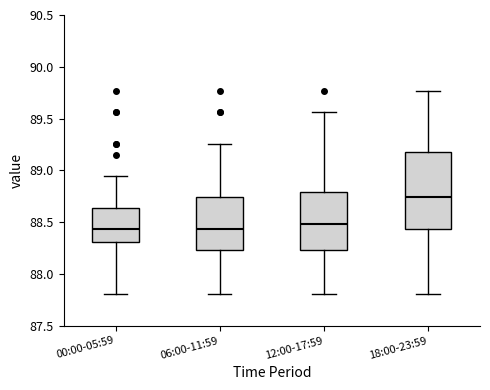

Reading left to right, transcribe this box plot: for each box, give where its median line is, the range the box spans, and where its two whiskers end, as read against the y-axis. The values are not printed on the chart, so give them approximately, as read against the axis.

00:00-05:59: median 88.45, box 88.30 to 88.65, whiskers 87.80 to 88.95
06:00-11:59: median 88.45, box 88.25 to 88.75, whiskers 87.80 to 89.25
12:00-17:59: median 88.50, box 88.25 to 88.80, whiskers 87.80 to 89.55
18:00-23:59: median 88.75, box 88.45 to 89.20, whiskers 87.80 to 89.75